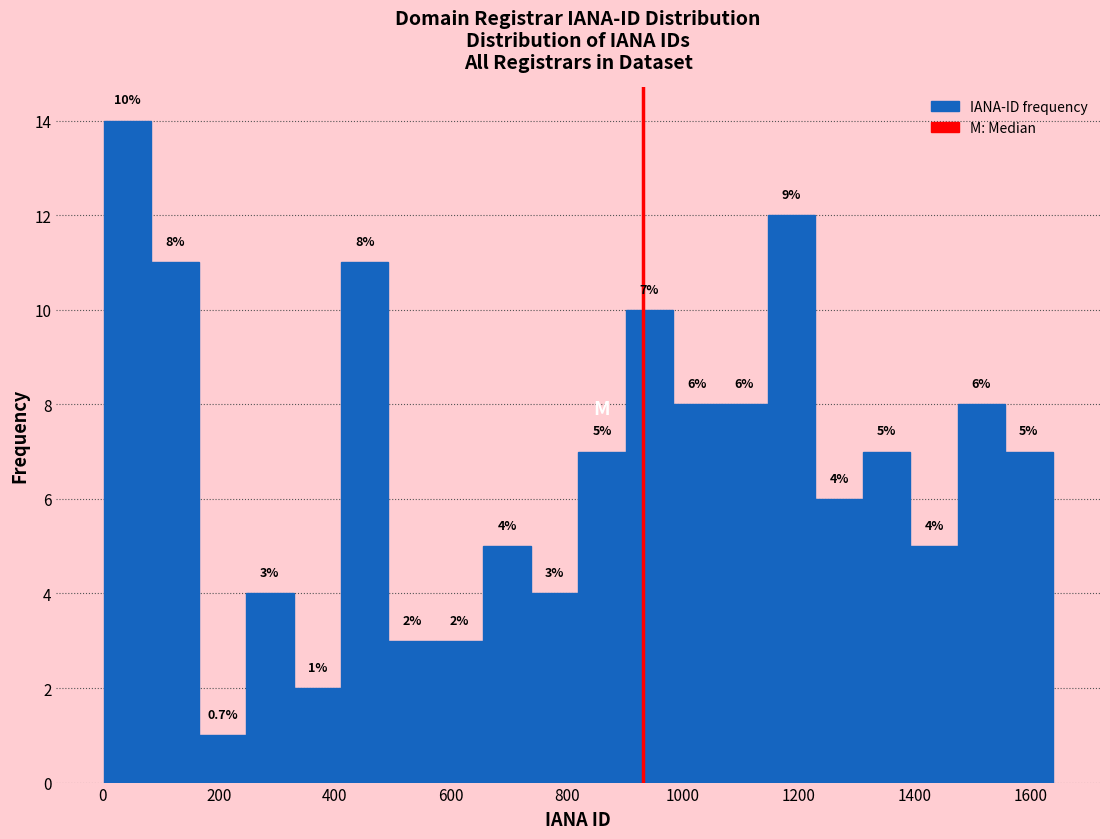

Over which range of the x-axis is the bar tallest?

0 to 80